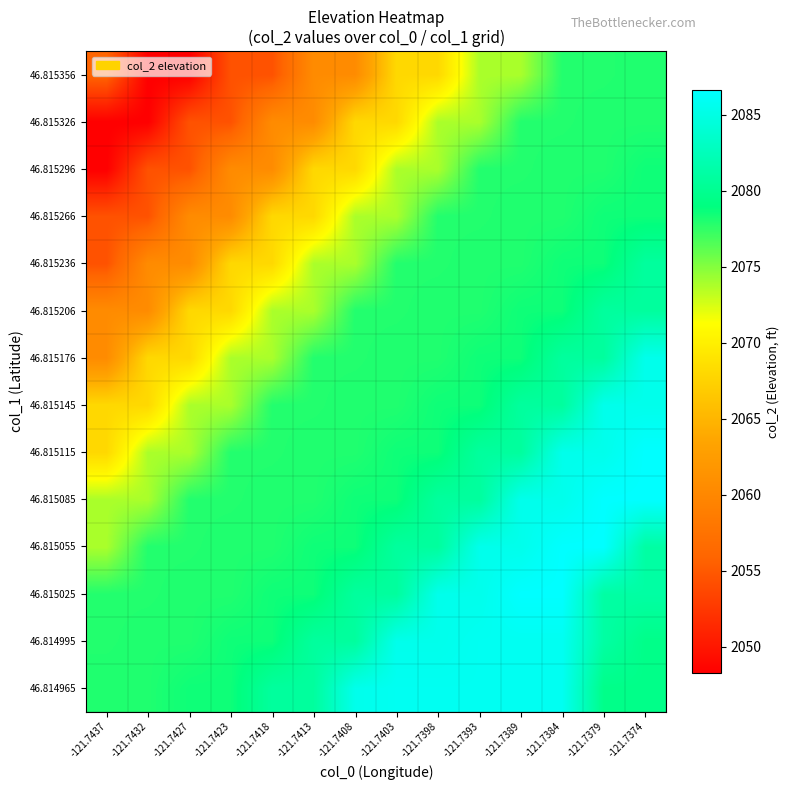

Reading left to right, what are all the values shown in this chart?

46.814965: -121.7437=2078.0	-121.7432=2078.0	-121.7427=2078.5	-121.7423=2078.5	-121.7418=2080.8	-121.7413=2080.8	-121.7408=2085.4	-121.7403=2085.8	-121.7398=2085.8	-121.7393=2085.8	-121.7389=2085.8	-121.7384=2085.8	-121.7379=2079.6	-121.7374=2079.6
46.814995: -121.7437=2077.9	-121.7432=2078.0	-121.7427=2078.0	-121.7423=2078.5	-121.7418=2078.5	-121.7413=2080.8	-121.7408=2080.8	-121.7403=2085.4	-121.7398=2085.4	-121.7393=2085.8	-121.7389=2085.8	-121.7384=2085.8	-121.7379=2081.1	-121.7374=2079.6
46.815025: -121.7437=2077.9	-121.7432=2077.9	-121.7427=2078.0	-121.7423=2078.0	-121.7418=2078.5	-121.7413=2078.5	-121.7408=2080.8	-121.7403=2080.8	-121.7398=2085.4	-121.7393=2085.4	-121.7389=2086.6	-121.7384=2086.6	-121.7379=2081.1	-121.7374=2081.1
46.815055: -121.7437=2073.8	-121.7432=2077.9	-121.7427=2077.9	-121.7423=2078.0	-121.7418=2078.0	-121.7413=2078.5	-121.7408=2078.5	-121.7403=2080.8	-121.7398=2080.8	-121.7393=2085.4	-121.7389=2085.4	-121.7384=2086.6	-121.7379=2086.6	-121.7374=2081.1
46.815085: -121.7437=2073.8	-121.7432=2073.8	-121.7427=2077.9	-121.7423=2077.9	-121.7418=2078.0	-121.7413=2078.0	-121.7408=2078.5	-121.7403=2078.5	-121.7398=2080.8	-121.7393=2080.8	-121.7389=2085.4	-121.7384=2085.4	-121.7379=2086.6	-121.7374=2086.6
46.815115: -121.7437=2068.0	-121.7432=2073.8	-121.7427=2073.8	-121.7423=2077.9	-121.7418=2077.9	-121.7413=2078.0	-121.7408=2078.0	-121.7403=2078.5	-121.7398=2078.5	-121.7393=2080.8	-121.7389=2080.8	-121.7384=2085.4	-121.7379=2085.4	-121.7374=2086.6
46.815145: -121.7437=2068.0	-121.7432=2068.0	-121.7427=2073.8	-121.7423=2073.8	-121.7418=2077.9	-121.7413=2077.9	-121.7408=2078.0	-121.7403=2078.0	-121.7398=2078.5	-121.7393=2078.5	-121.7389=2080.8	-121.7384=2080.8	-121.7379=2085.4	-121.7374=2085.4
46.815176: -121.7437=2060.5	-121.7432=2068.0	-121.7427=2068.0	-121.7423=2073.8	-121.7418=2073.8	-121.7413=2077.9	-121.7408=2077.9	-121.7403=2078.0	-121.7398=2078.0	-121.7393=2078.5	-121.7389=2078.5	-121.7384=2080.8	-121.7379=2080.8	-121.7374=2085.4
46.815206: -121.7437=2060.5	-121.7432=2060.5	-121.7427=2068.0	-121.7423=2068.0	-121.7418=2073.8	-121.7413=2073.8	-121.7408=2077.9	-121.7403=2077.9	-121.7398=2078.0	-121.7393=2078.0	-121.7389=2078.5	-121.7384=2078.5	-121.7379=2080.8	-121.7374=2080.8
46.815236: -121.7437=2054.5	-121.7432=2060.5	-121.7427=2060.5	-121.7423=2068.0	-121.7418=2068.0	-121.7413=2073.8	-121.7408=2073.8	-121.7403=2077.9	-121.7398=2077.9	-121.7393=2078.0	-121.7389=2078.0	-121.7384=2078.5	-121.7379=2078.5	-121.7374=2080.8
46.815266: -121.7437=2054.5	-121.7432=2054.5	-121.7427=2060.5	-121.7423=2060.5	-121.7418=2068.0	-121.7413=2068.0	-121.7408=2073.8	-121.7403=2073.8	-121.7398=2077.9	-121.7393=2077.9	-121.7389=2078.0	-121.7384=2078.0	-121.7379=2078.5	-121.7374=2078.5
46.815296: -121.7437=2048.3	-121.7432=2054.5	-121.7427=2054.5	-121.7423=2060.5	-121.7418=2060.5	-121.7413=2068.0	-121.7408=2068.0	-121.7403=2073.8	-121.7398=2073.8	-121.7393=2077.9	-121.7389=2077.9	-121.7384=2078.0	-121.7379=2078.0	-121.7374=2078.5
46.815326: -121.7437=2048.3	-121.7432=2048.3	-121.7427=2054.5	-121.7423=2054.5	-121.7418=2060.5	-121.7413=2060.5	-121.7408=2068.0	-121.7403=2068.0	-121.7398=2073.8	-121.7393=2073.8	-121.7389=2077.9	-121.7384=2077.9	-121.7379=2078.0	-121.7374=2078.0
46.815356: -121.7437=2055.9	-121.7432=2048.3	-121.7427=2048.3	-121.7423=2054.5	-121.7418=2054.5	-121.7413=2060.5	-121.7408=2060.5	-121.7403=2068.0	-121.7398=2068.0	-121.7393=2073.8	-121.7389=2073.8	-121.7384=2077.9	-121.7379=2077.9	-121.7374=2078.0